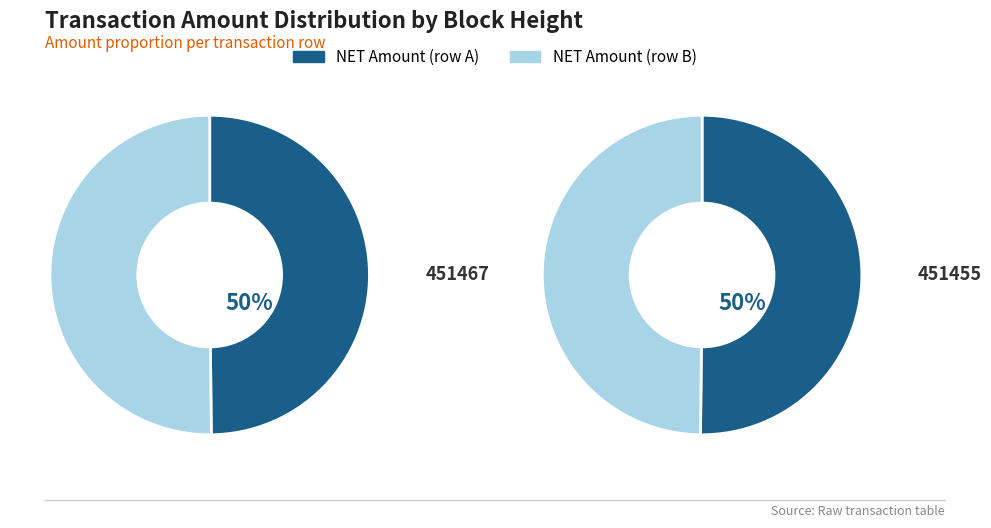

The 451455 slice represents 50% of the pie. True or false?

True